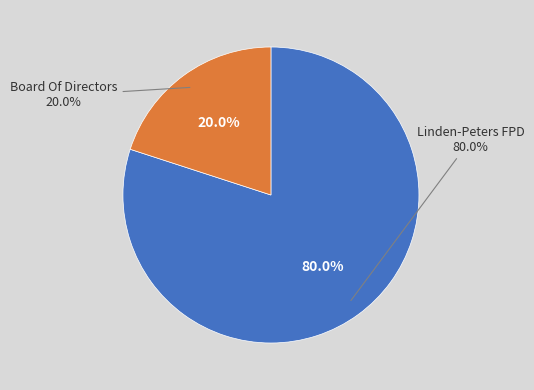

To the nearest percent, what is the combined percentage of Linden-Peters FPD and Board Of Directors?

100%